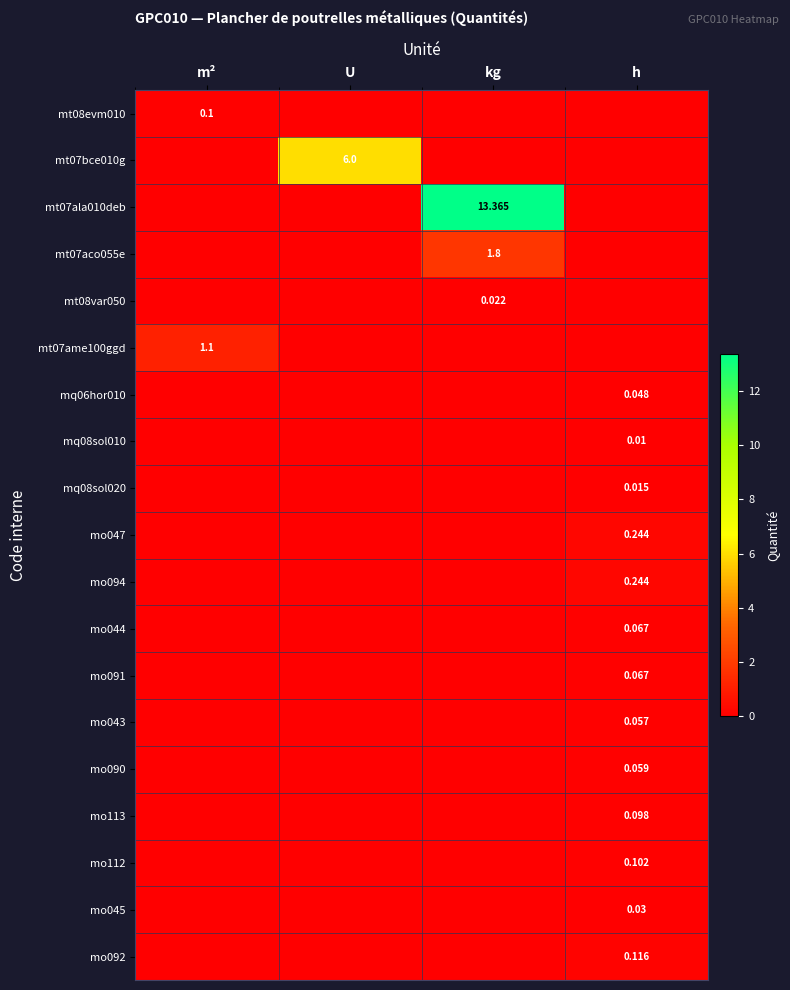

What is the difference between the mo092 values at m² and h?

0.1